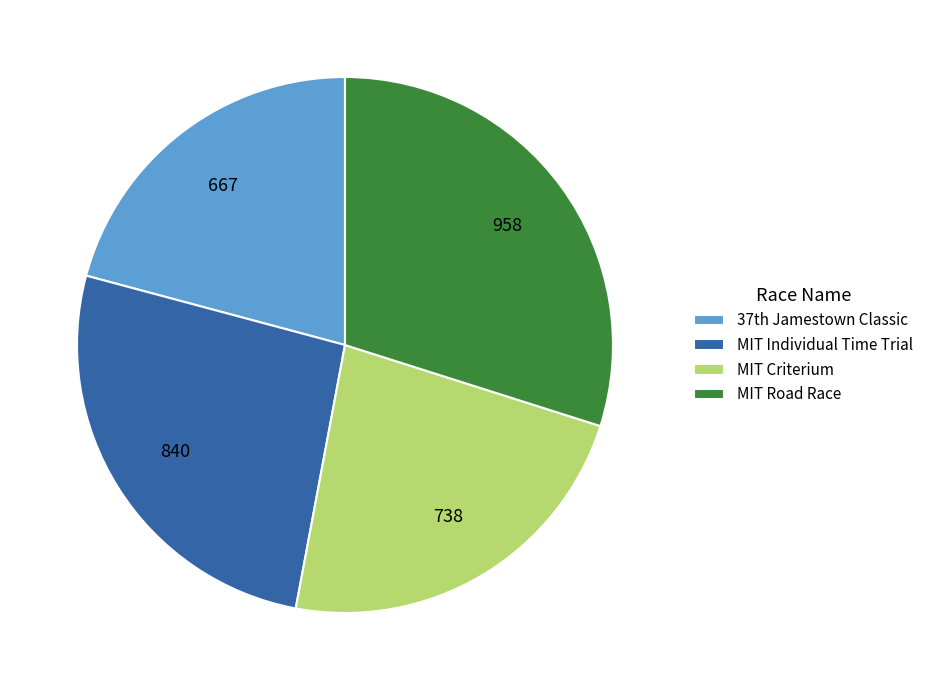

What is the smallest slice in the pie chart?

37th Jamestown Classic